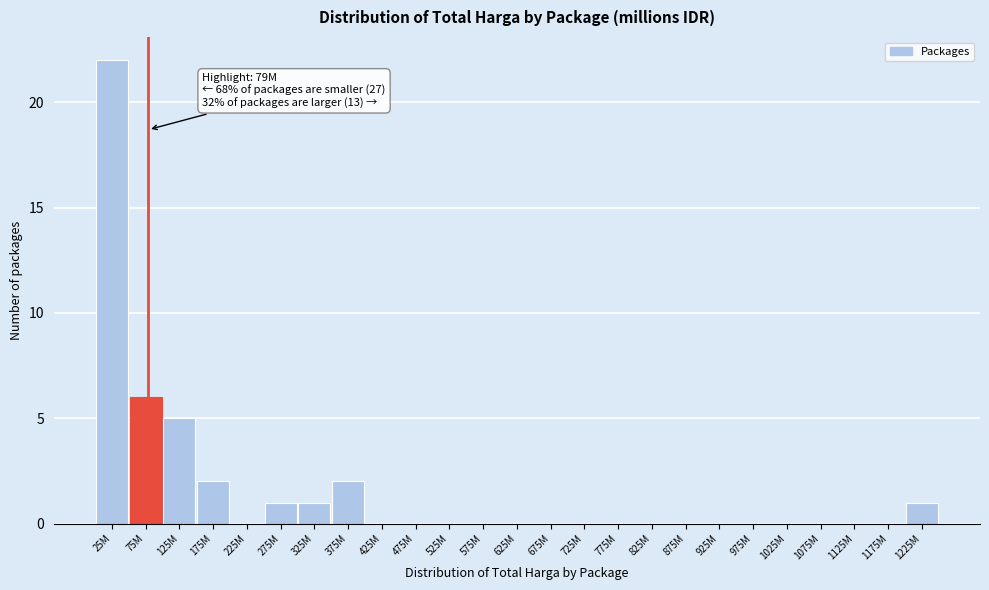

Reading left to right, list all the values displayed in this chart.

25M=22	75M=6	125M=5	175M=2	225M=0	275M=1	325M=1	375M=2	425M=0	475M=0	525M=0	575M=0	625M=0	675M=0	725M=0	775M=0	825M=0	875M=0	925M=0	975M=0	1025M=0	1075M=0	1125M=0	1175M=0	1225M=1